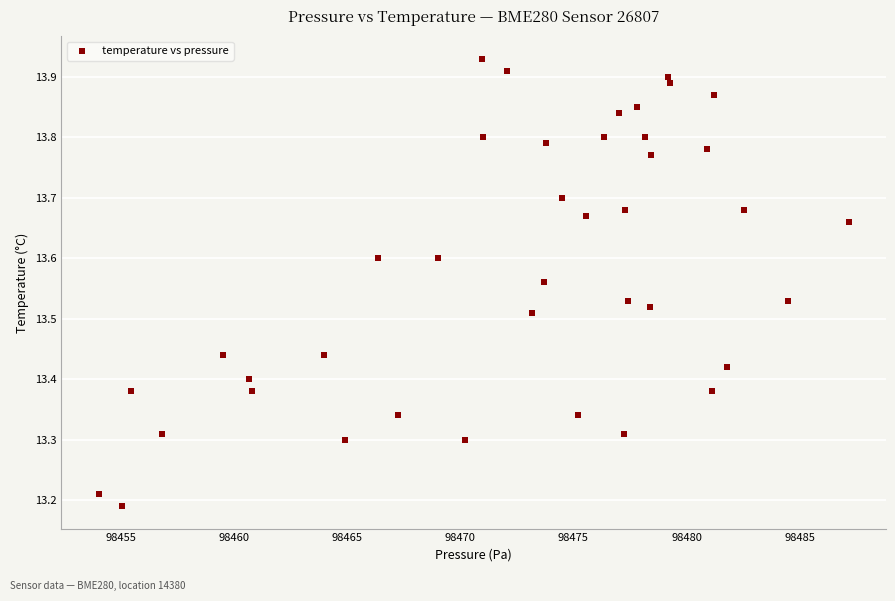

What is the range of Y values (max minus min)?

0.7